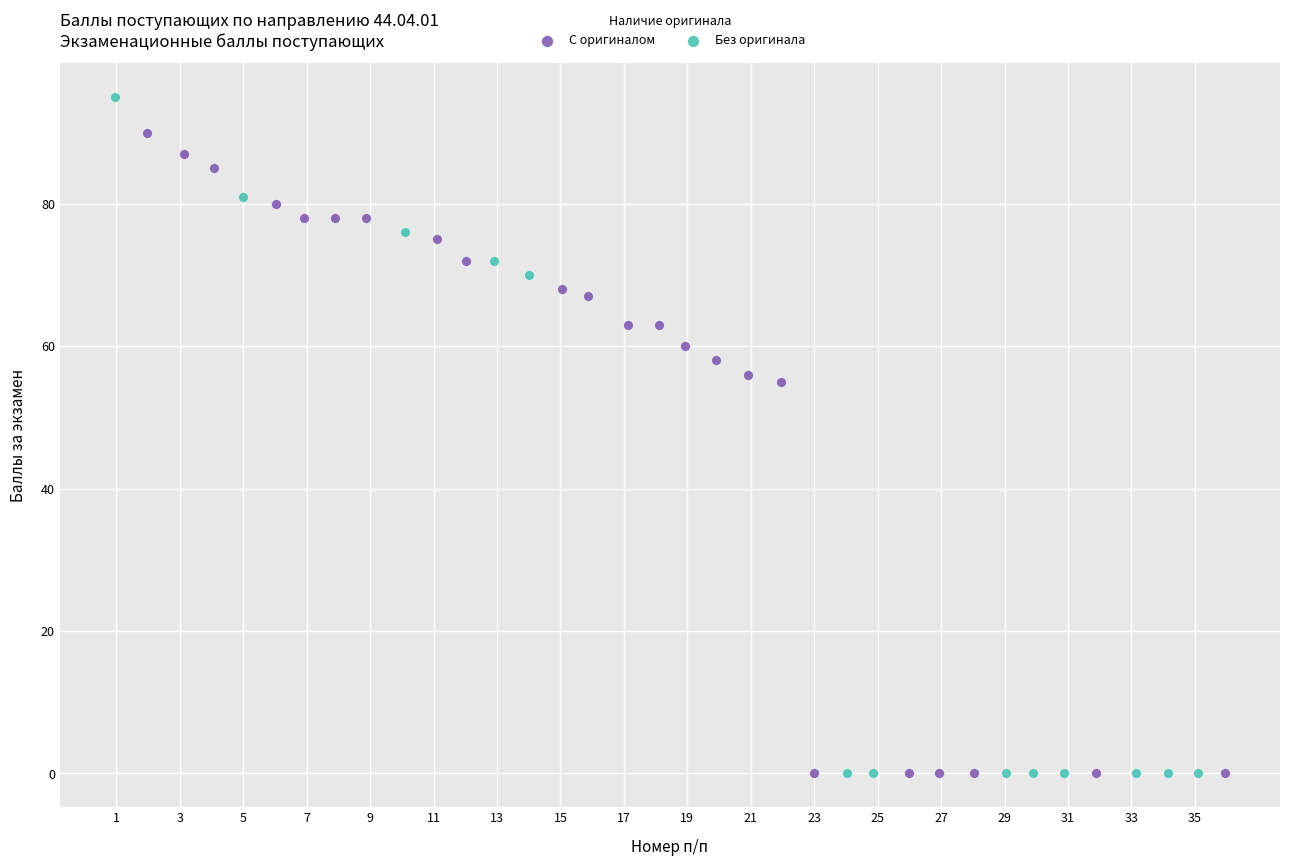

Which series has the largest Y range (max minus min)?

Без оригинала